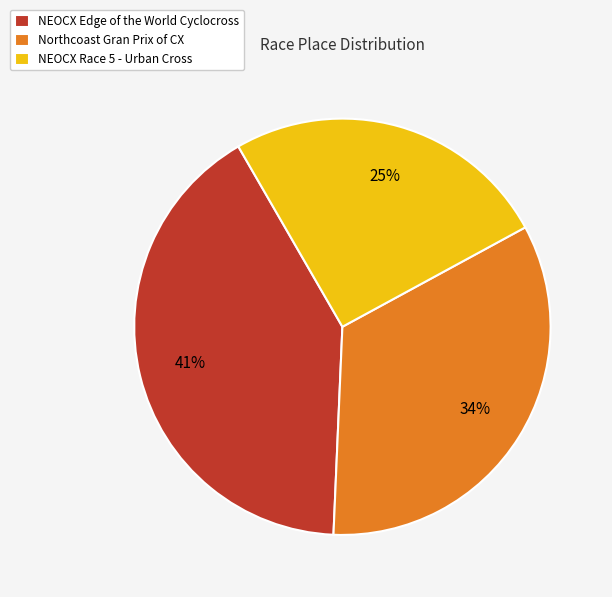

Is the sum of NEOCX Race 5 - Urban Cross and Northcoast Gran Prix of CX greater than half?

Yes